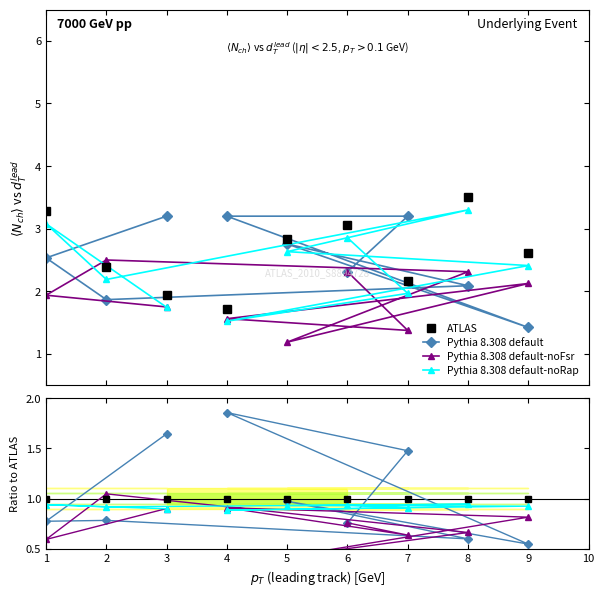

The value of Pythia 8.308 default-noFsr at 6 is 0.3. True or false?

False